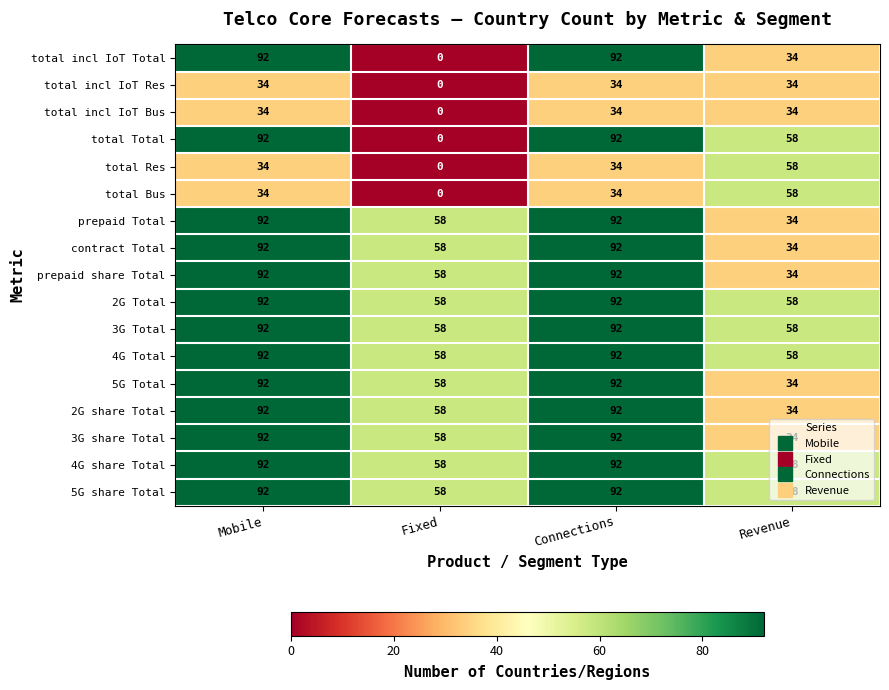

What is the maximum value for total incl IoT Res?

34